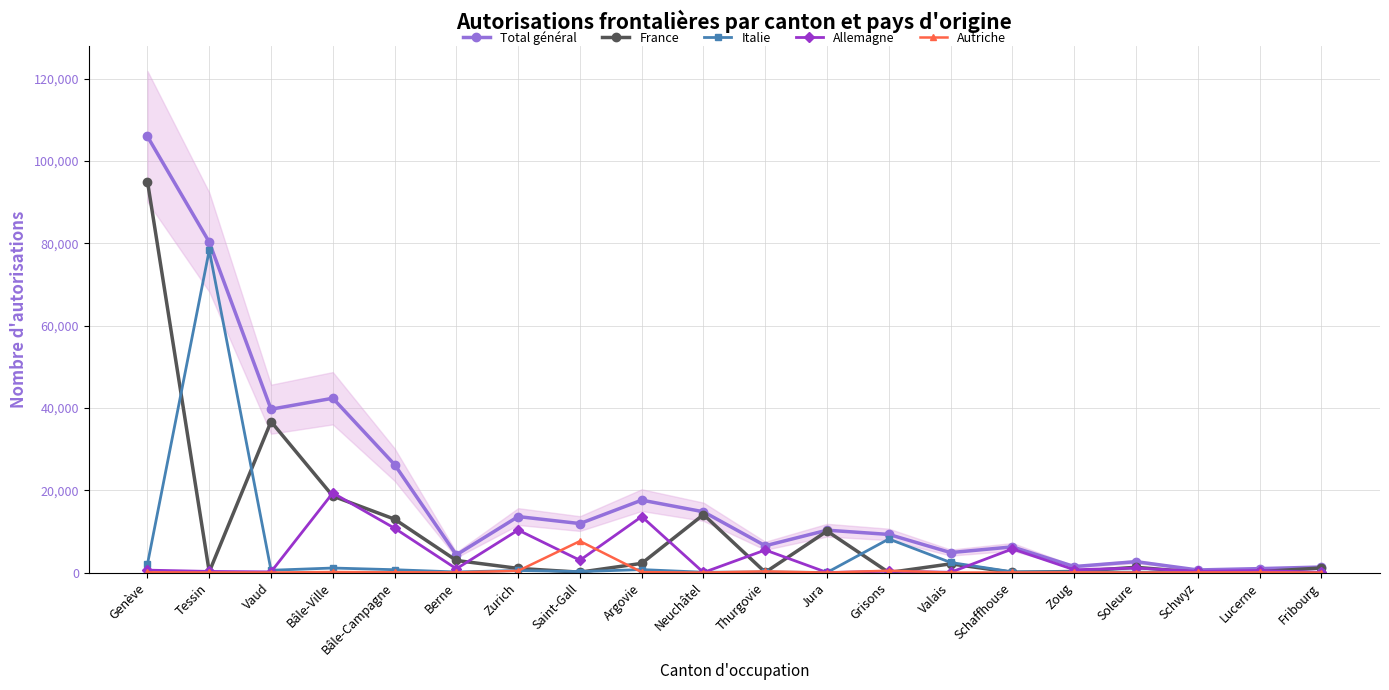

Is it true that France equals 14094 at Neuchâtel?

True